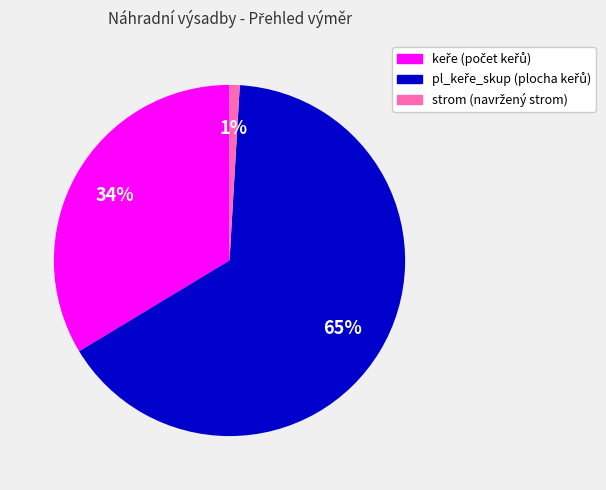

How many segments does this pie chart have?

3